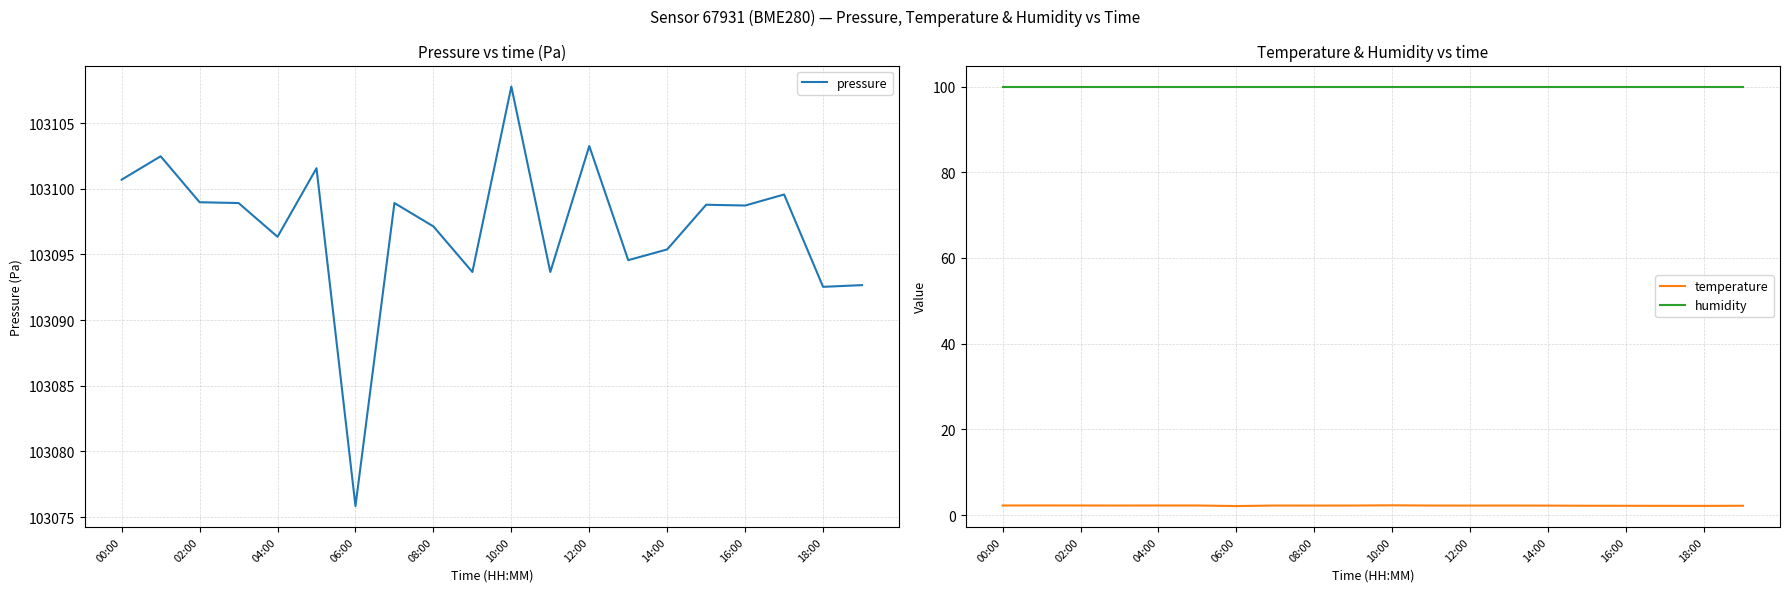

At which label does pressure reach its peak?

10:00